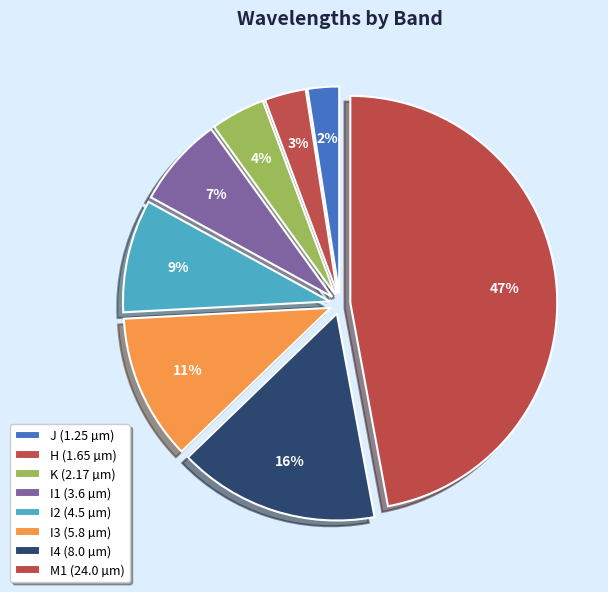

How many slices are in this pie chart?

8